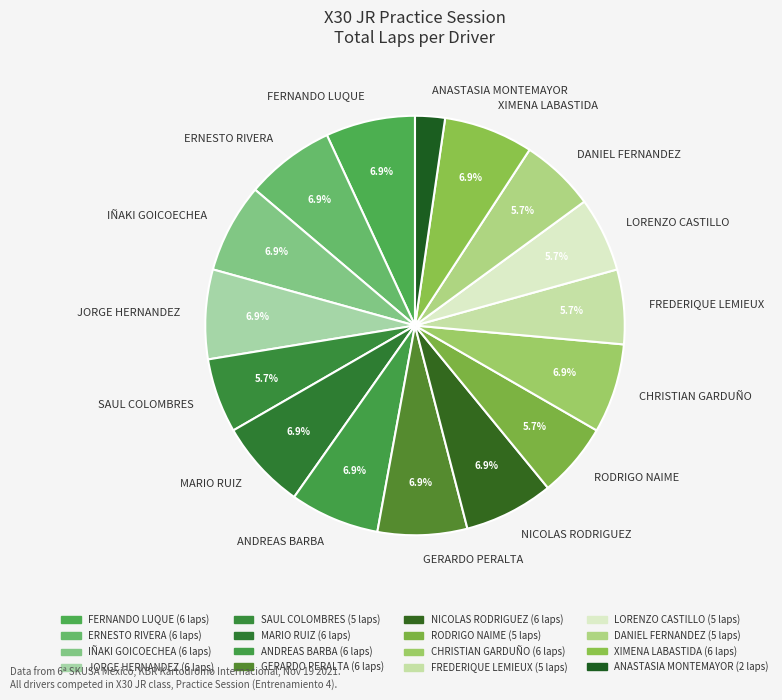

To the nearest percent, what is the difference between the largest and smallest slice percentages?

5%